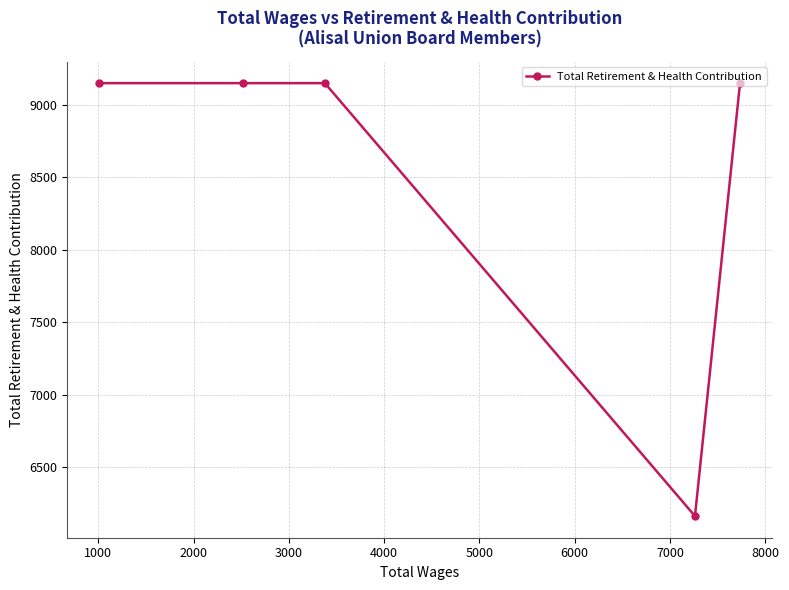

Reading right to left, extract all data points from this chart.

9150	6163	9150	9150	9150